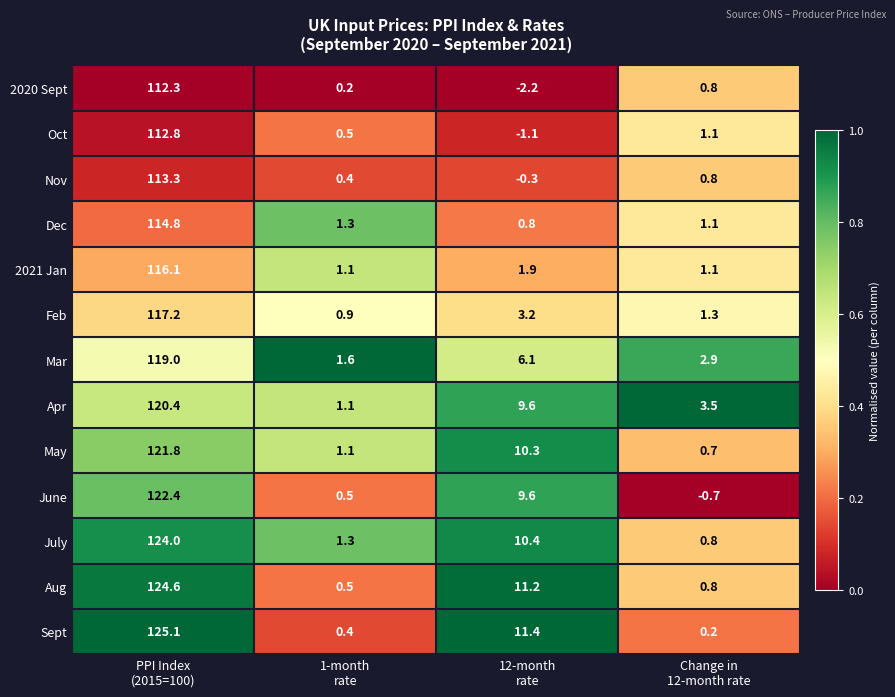

At which category is the sum across all series the highest?

PPI Index
(2015=100)